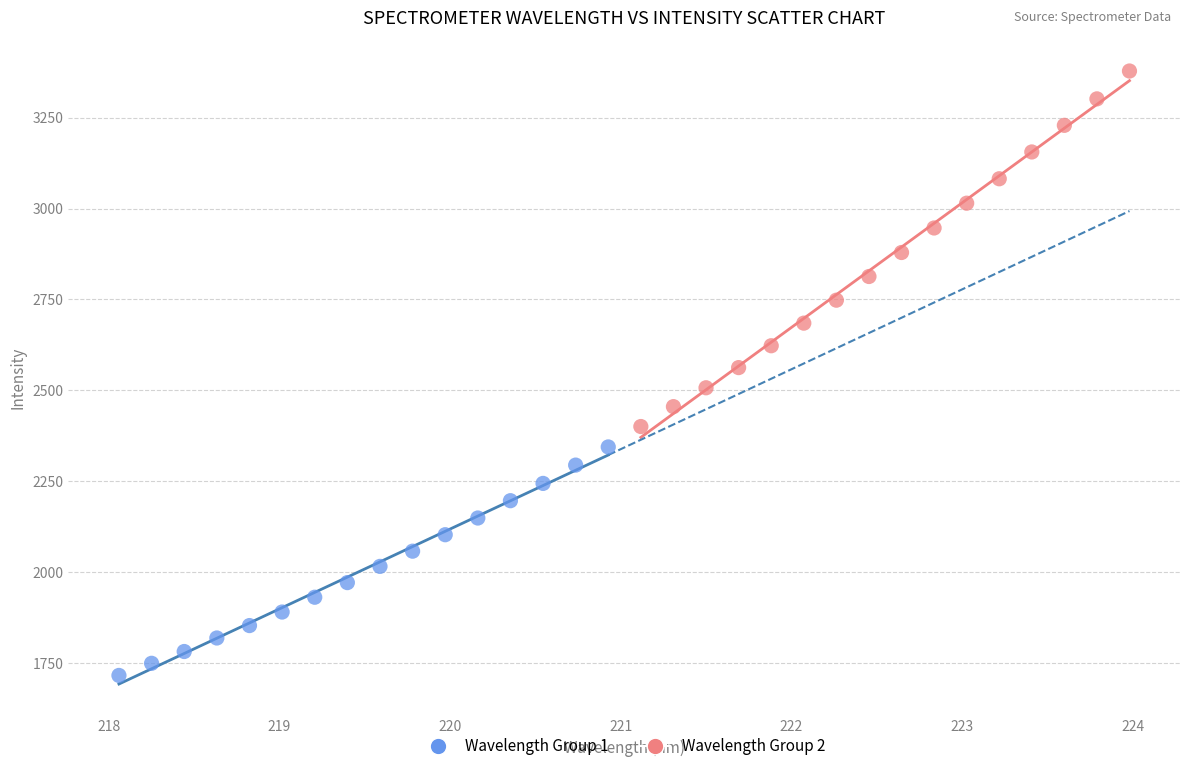

Which series contains the lowest Y value?

Wavelength Group 1